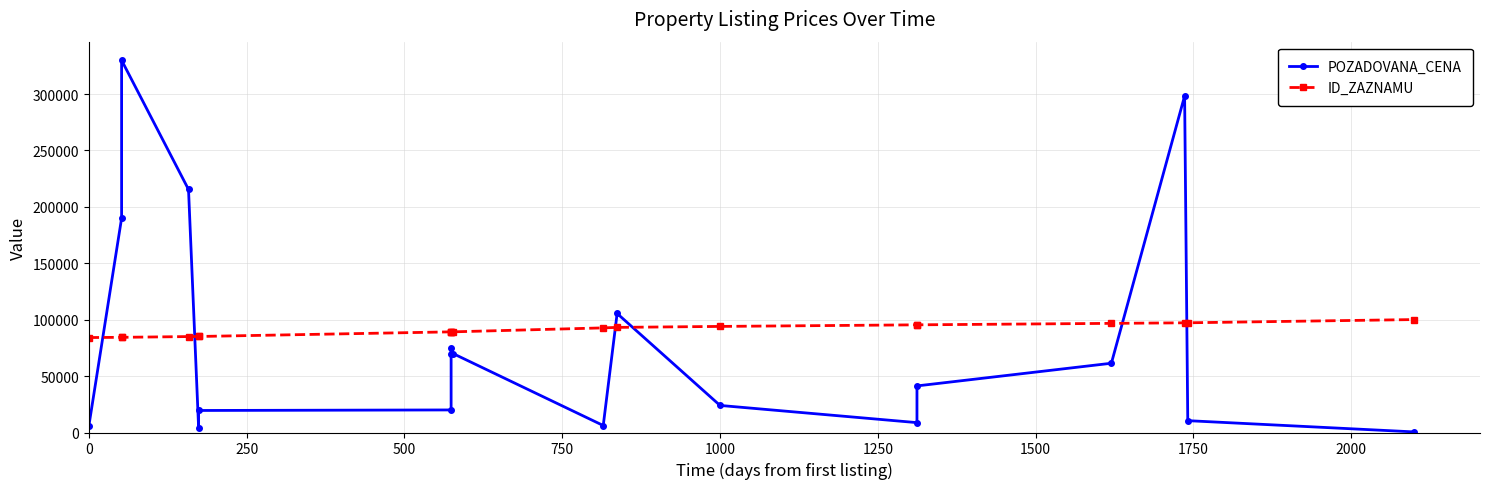

What is the maximum value for POZADOVANA_CENA?

330000